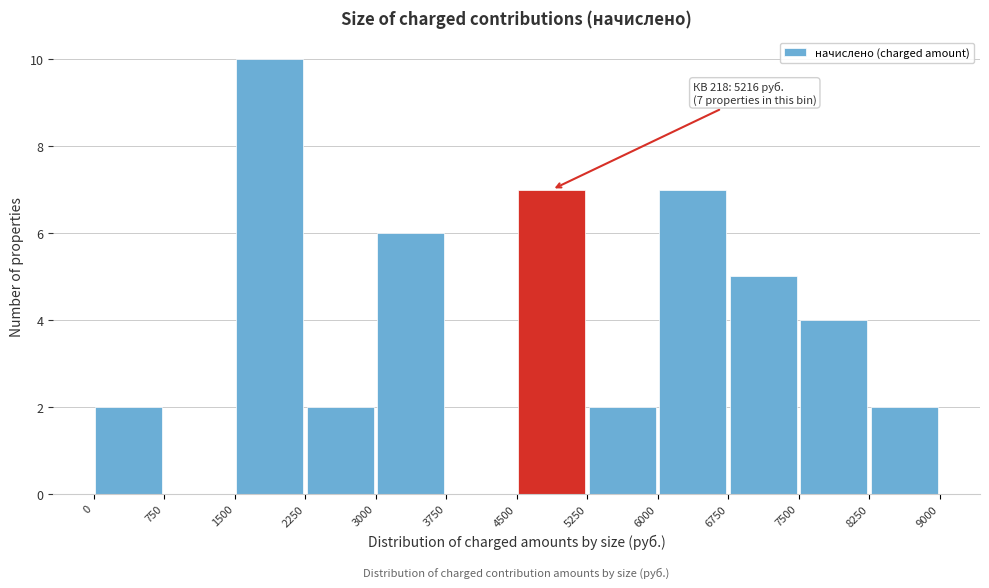

Which range on the x-axis has the tallest bar?

1500 to 2250